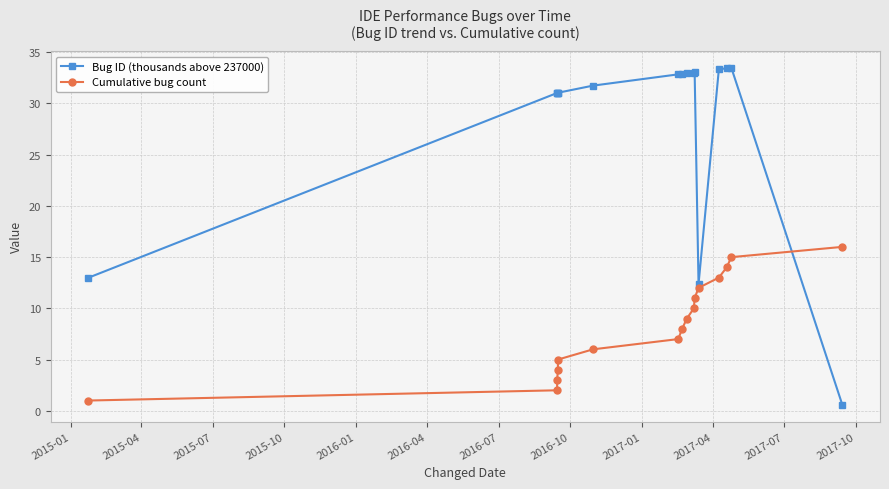

List the series in order of their peak value, lowest first.

Cumulative bug count, Bug ID (thousands above 237000)